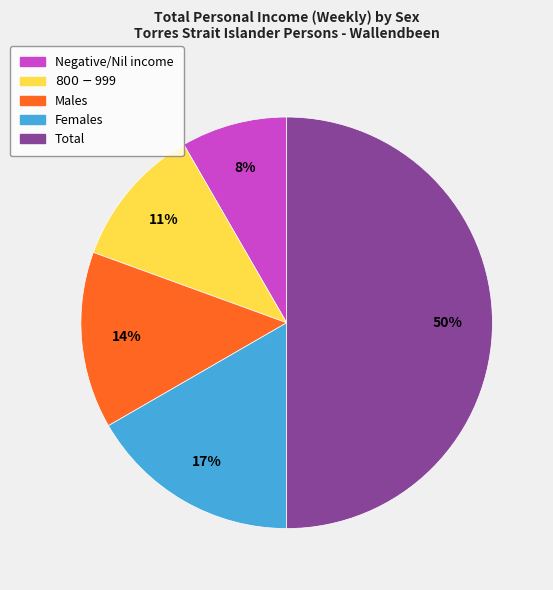

Which category has the biggest portion of the pie?

Total